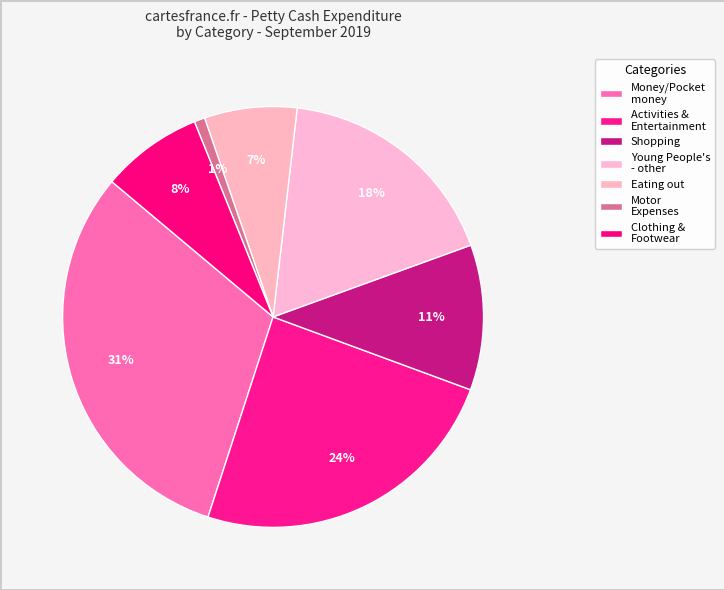

How many segments does this pie chart have?

7